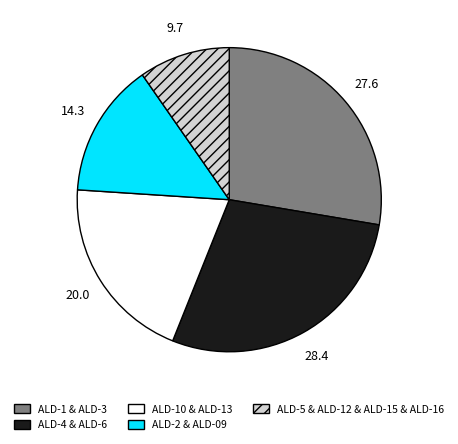

How many slices are in this pie chart?

5